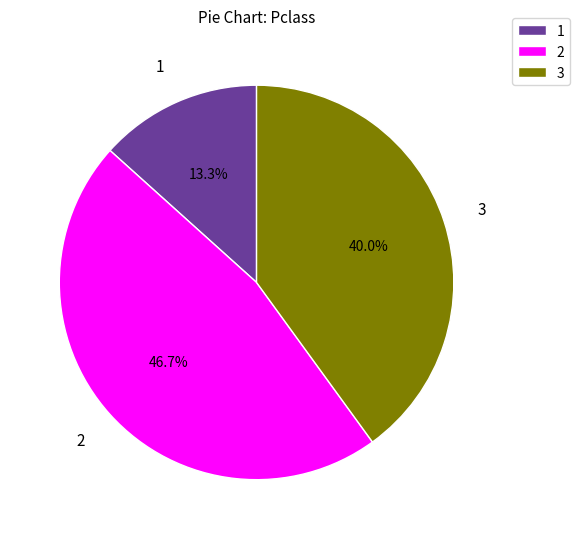

Is it true that 3 is 22% of the pie?

False